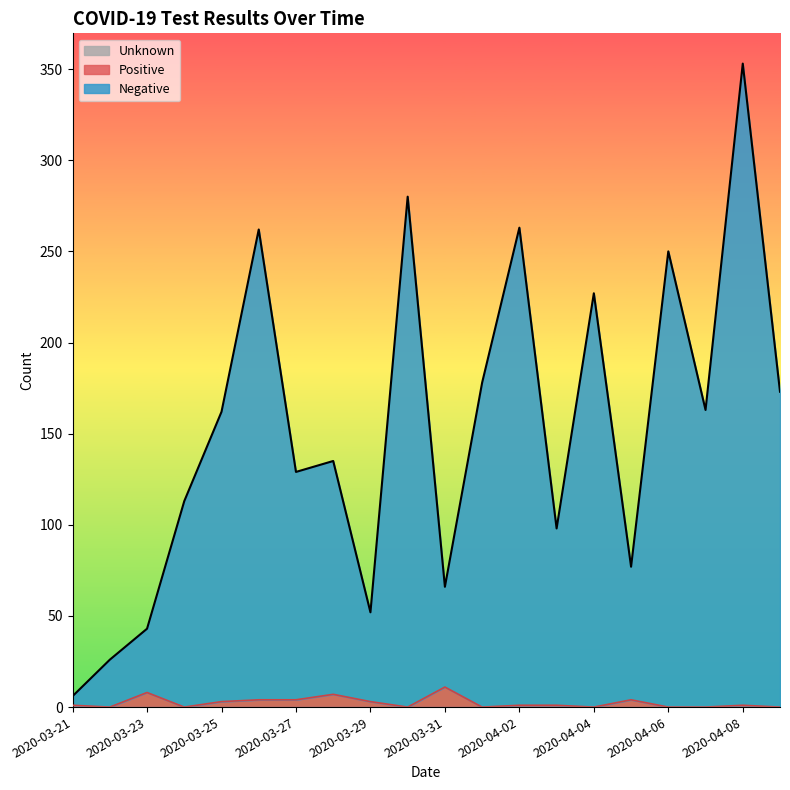

True or false: Negative and Positive cross at least once.

False